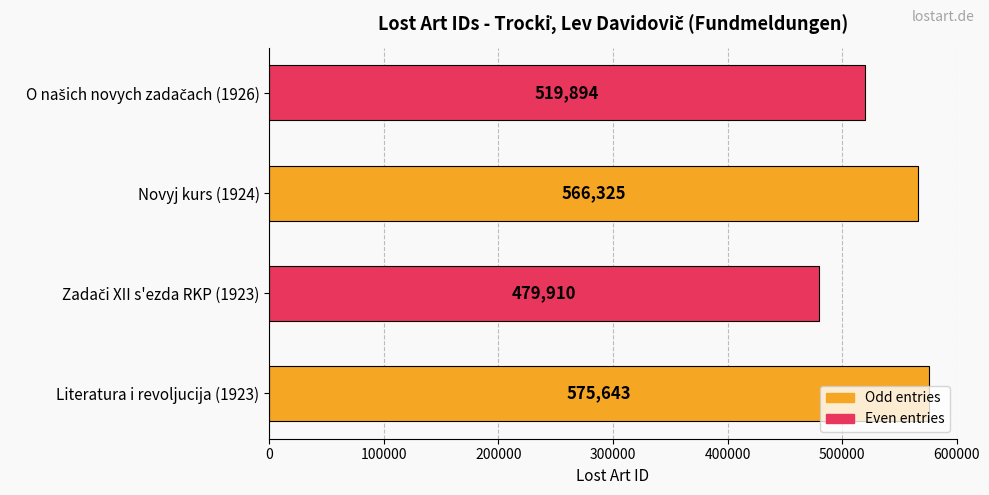

What is the minimum value shown in the chart?

479910